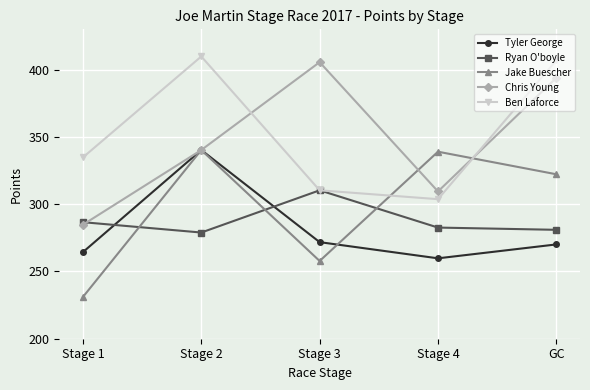

What are all the series names shown in the legend?

Tyler George, Ryan O'boyle, Jake Buescher, Chris Young, Ben Laforce